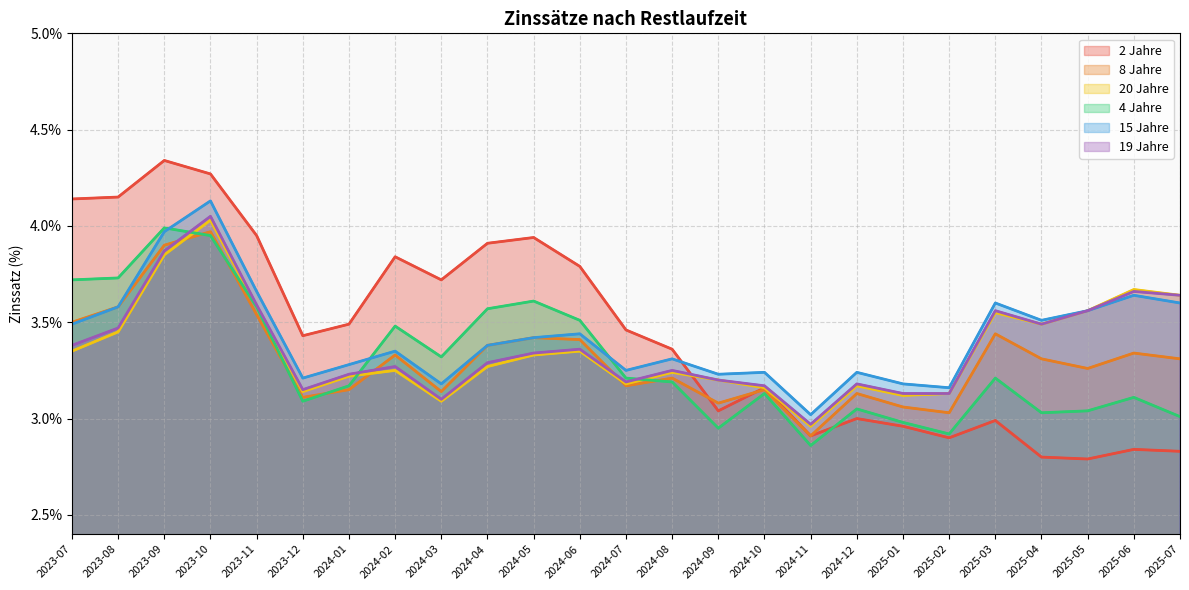

The 2 Jahre series shows 4.3 at 2023-10. True or false?

True